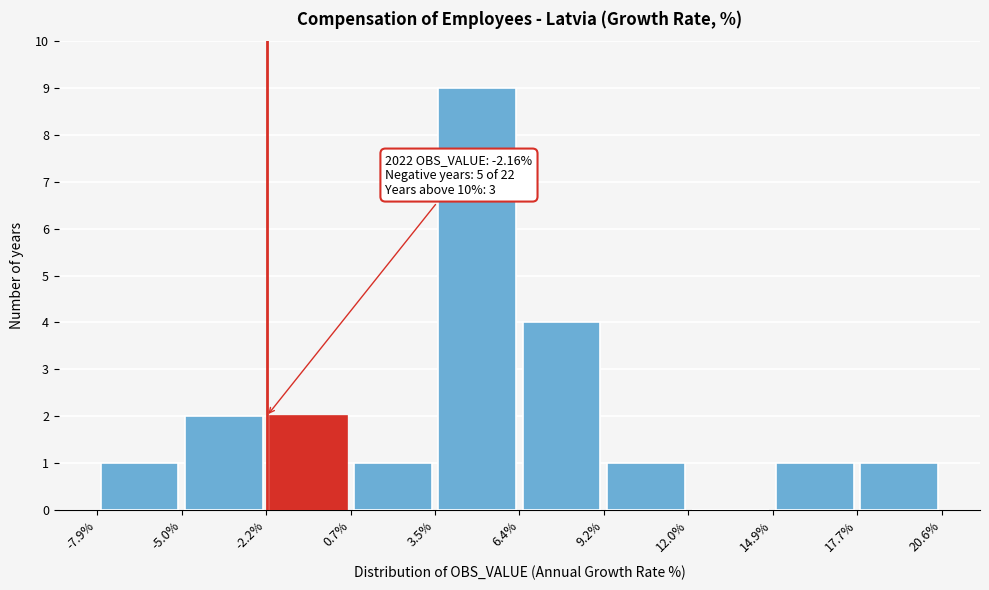

Over which range of the x-axis is the bar tallest?

3.5% to 6.4%